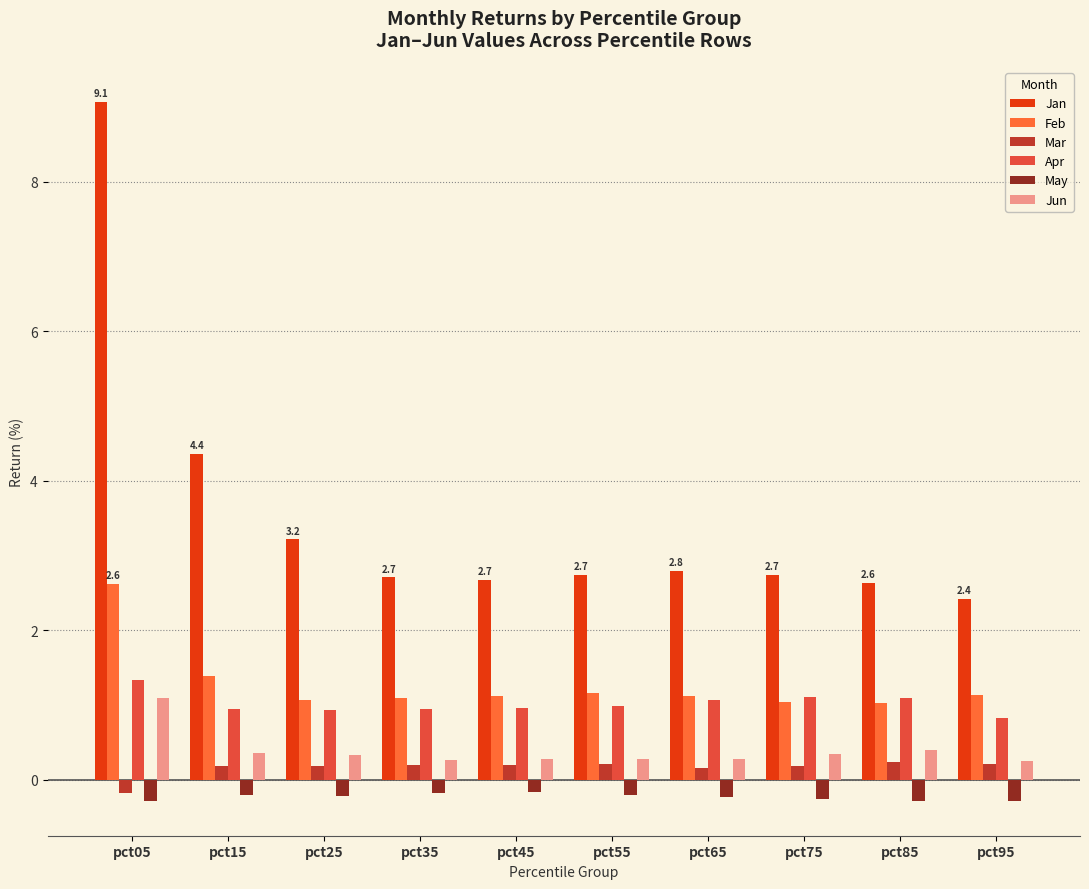

What is the average value of the Jan series?

3.5